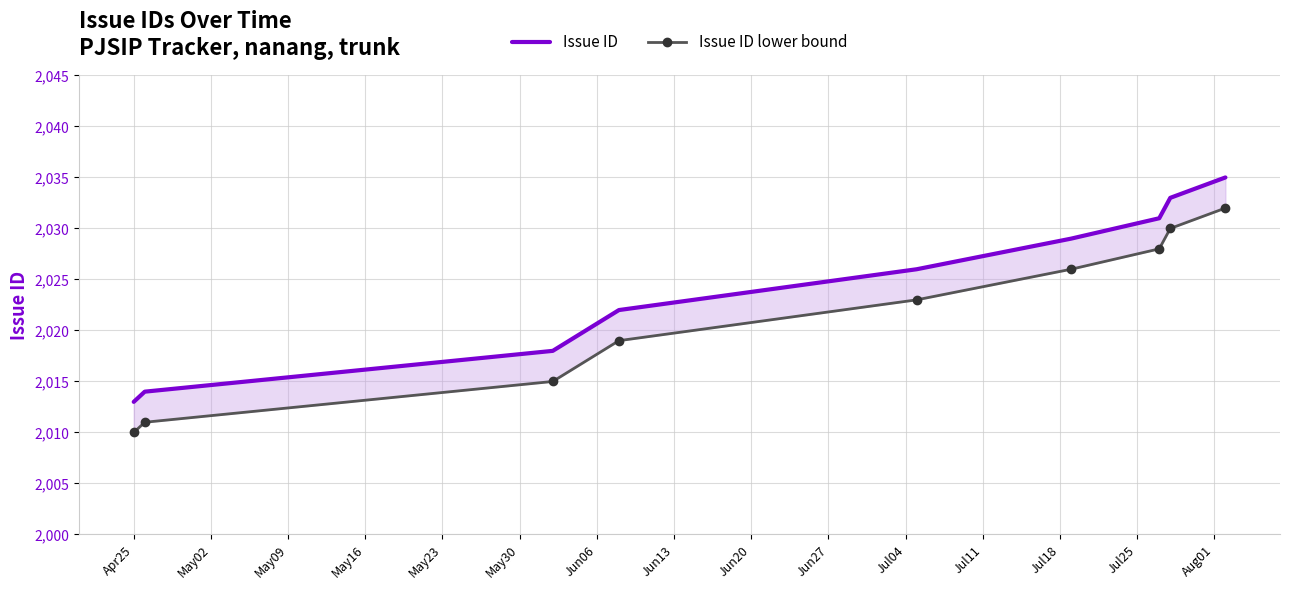

Which series has the largest range (max minus min)?

Issue ID